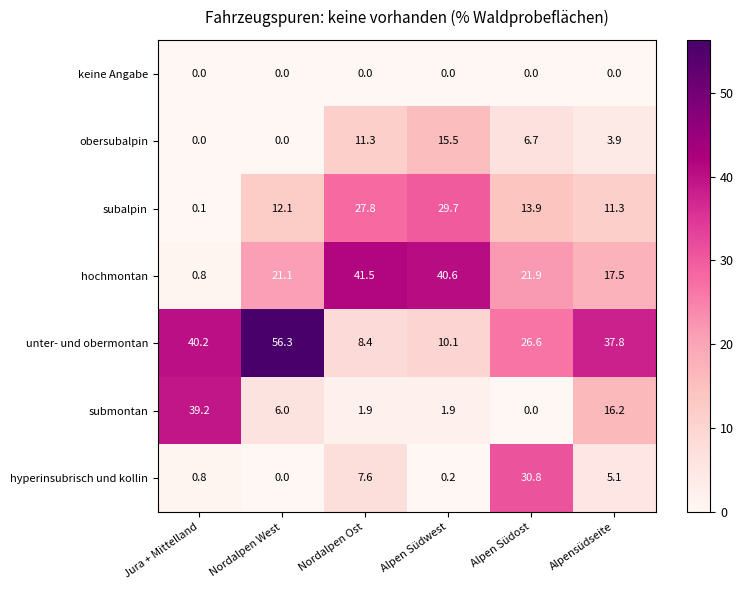

What is the difference between the highest and lowest values at Nordalpen West?

56.3